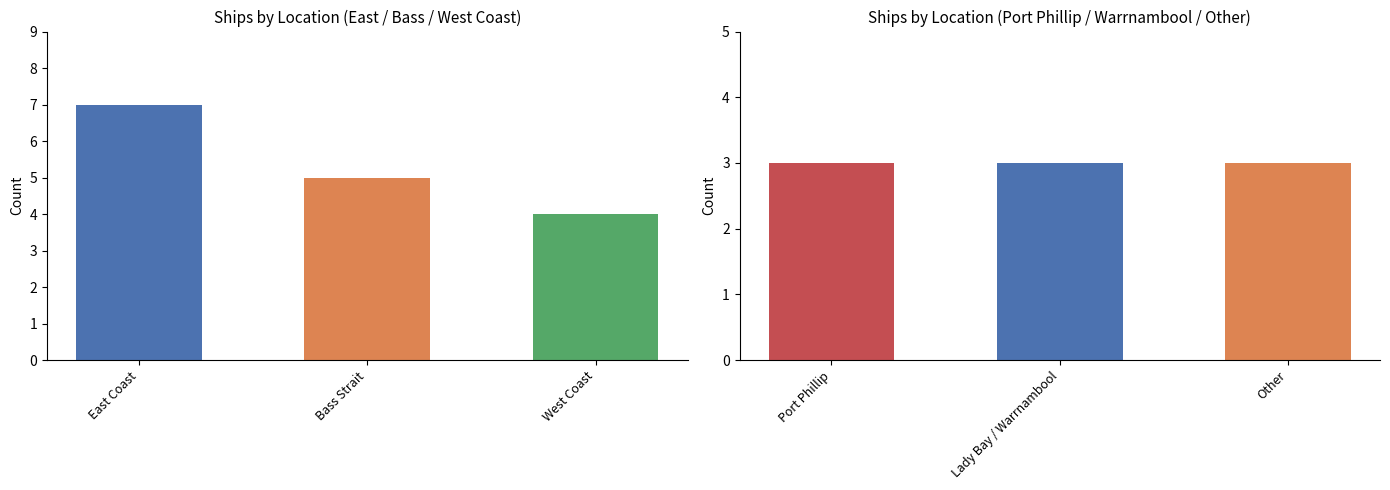

Which has a higher value, West Coast or Lady Bay / Warrnambool?

West Coast